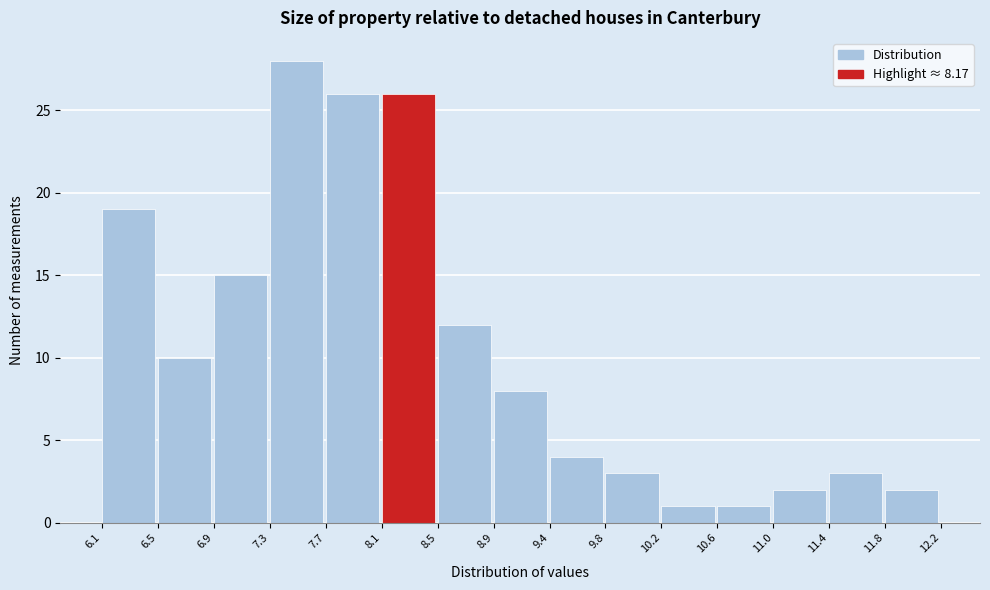

How tall is the bar that spans 11.8 to 12.2 on the x-axis? The values are not printed on the chart, so give them approximately, as read against the axis.

2